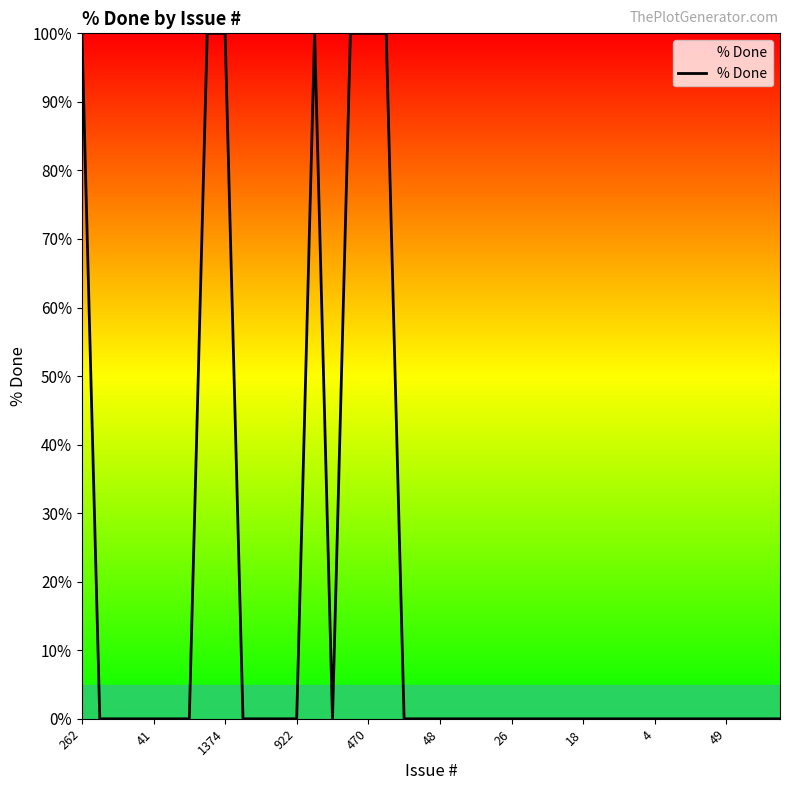

What is the average value?

18